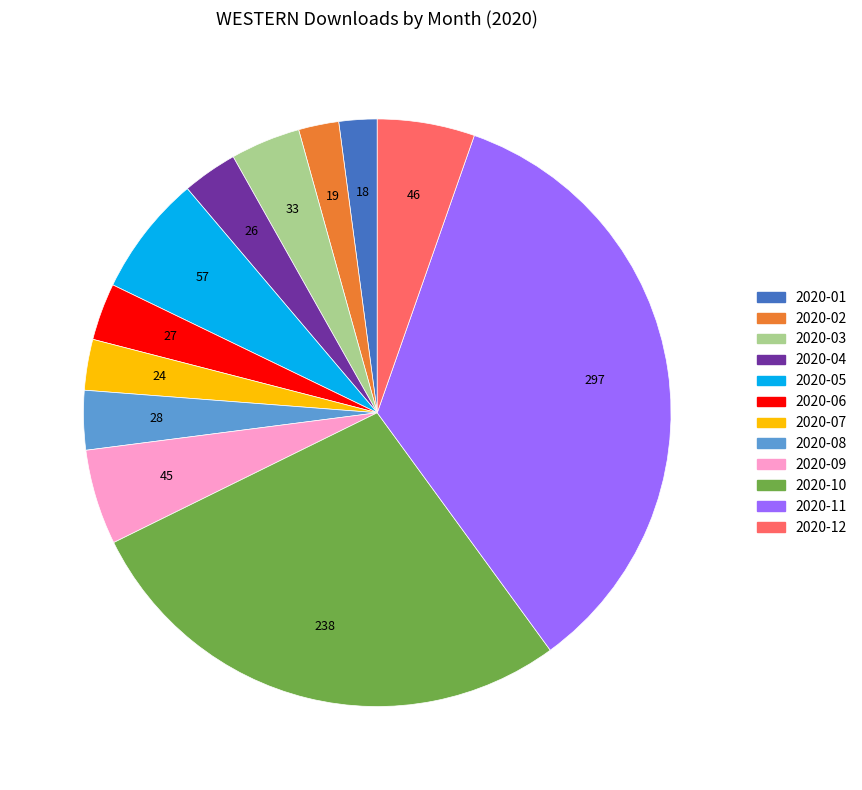

What is the ratio of the value at 2020-10 to the value at 2020-04?

9.2